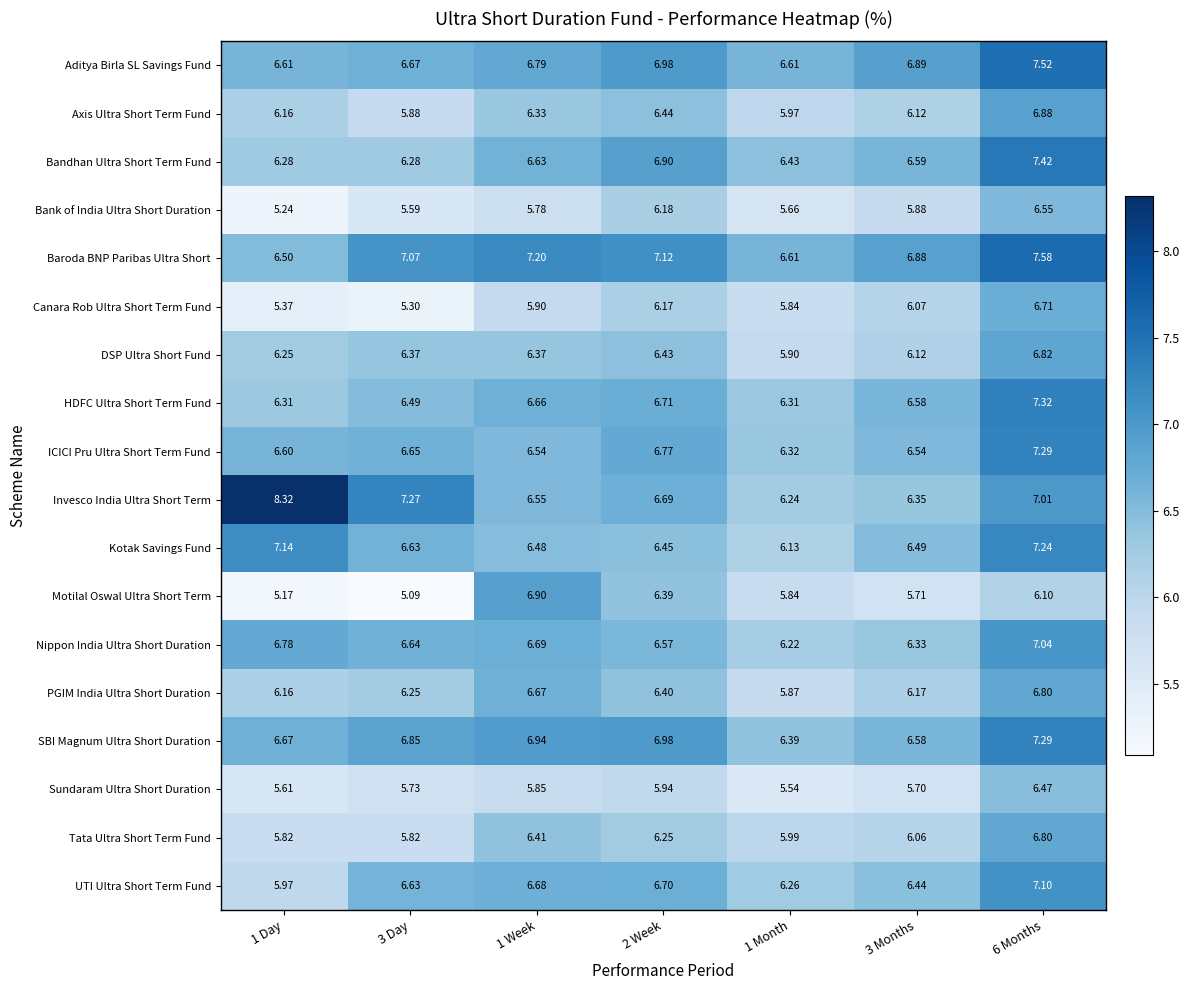

Is the value of Canara Rob Ultra Short Term Fund at 3 Day greater than the value of Aditya Birla SL Savings Fund at 3 Day?

No